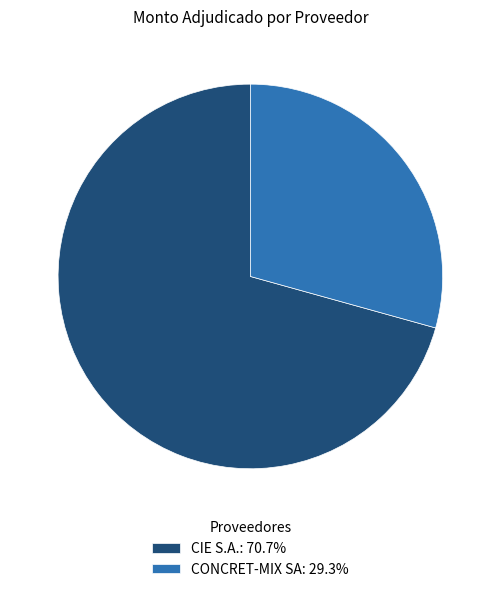

Is the sum of CONCRET-MIX SA: 29.3% and CIE S.A.: 70.7% greater than half?

Yes